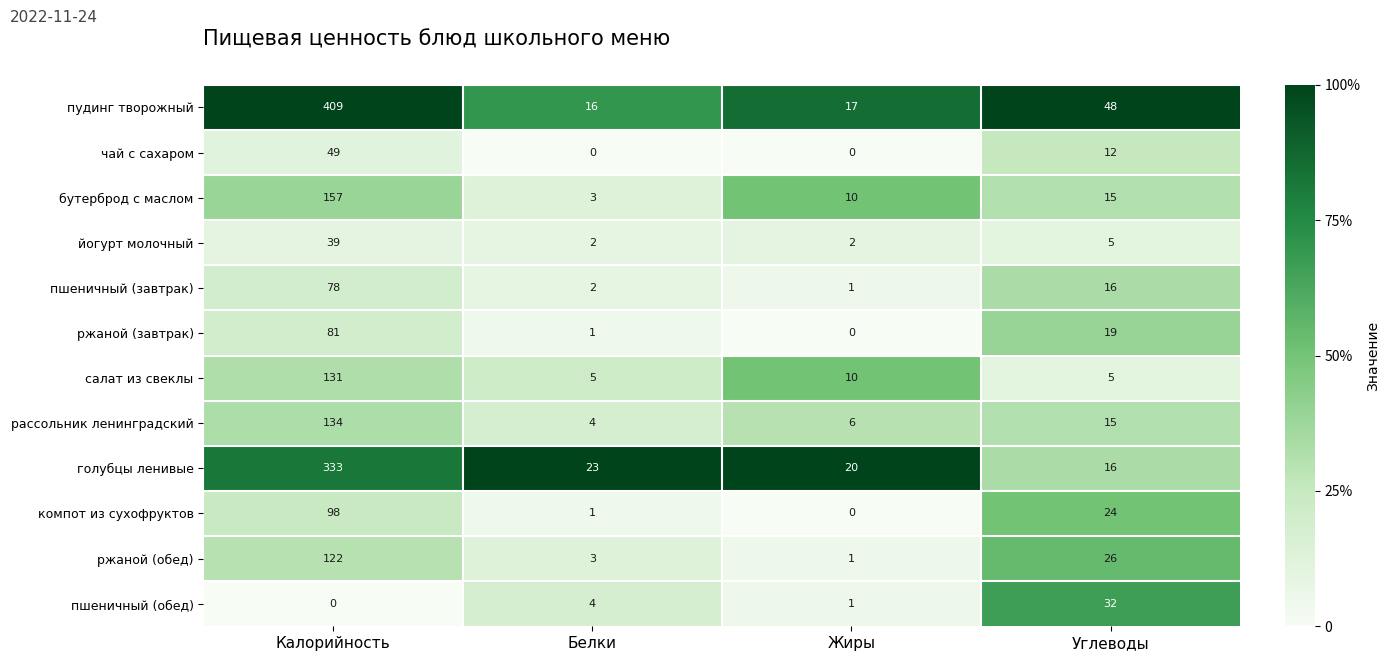

List the labels in order of пудинг творожный value, largest first.

Калорийность, Углеводы, Жиры, Белки